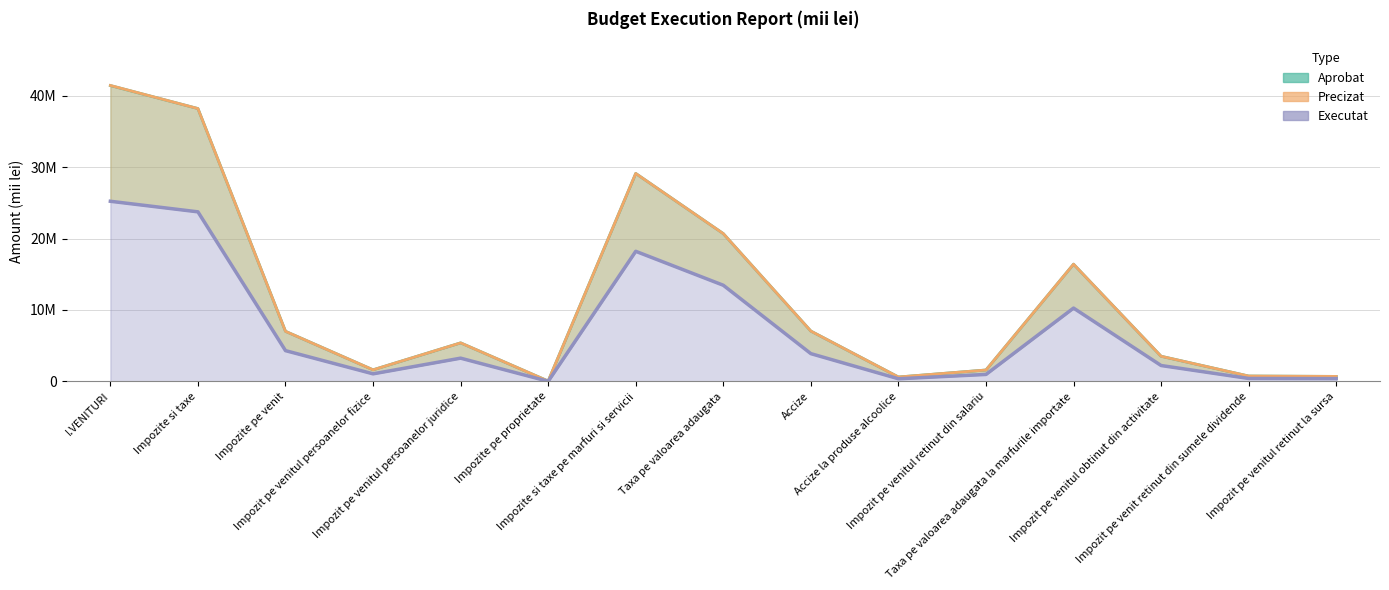

What is the total value across all series at Impozite pe proprietate?

97489.3